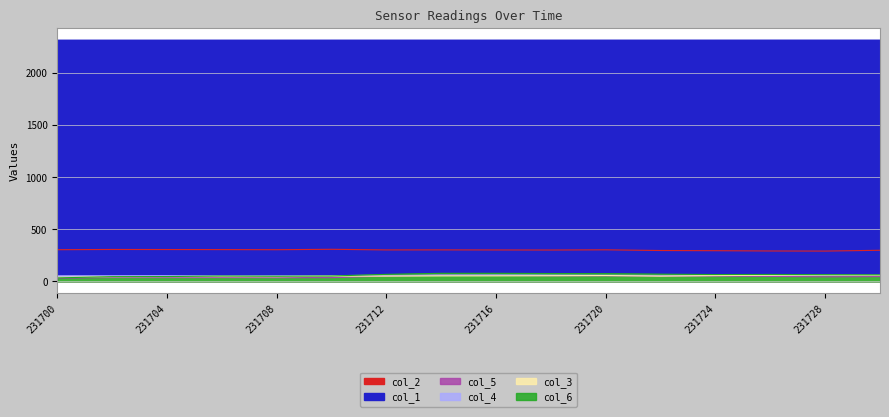

In col_5, how many points are higher than both neighbors (excluding endpoints)?

3